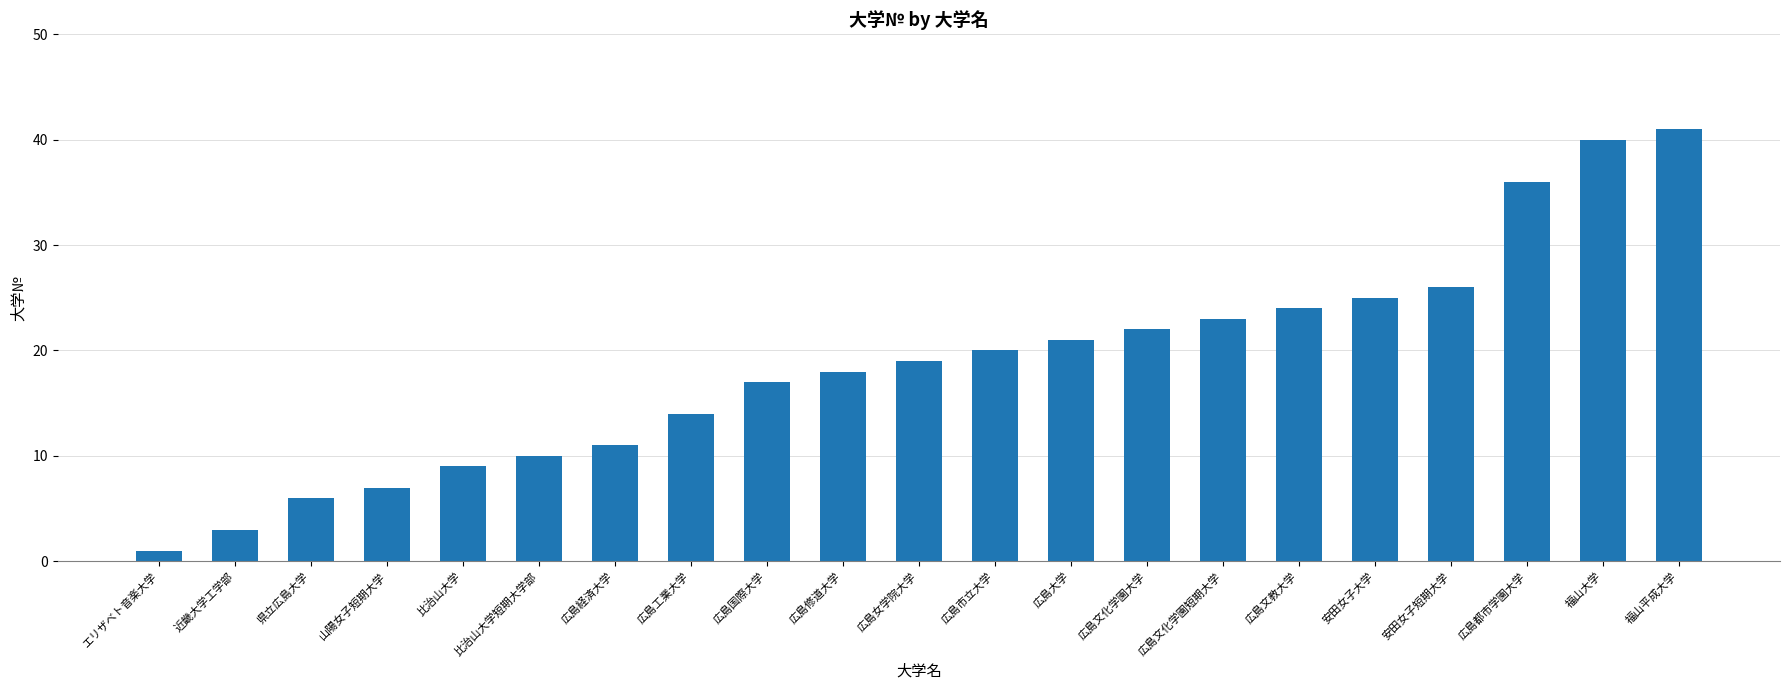

Where is the data nearest to the value 21?

広島大学